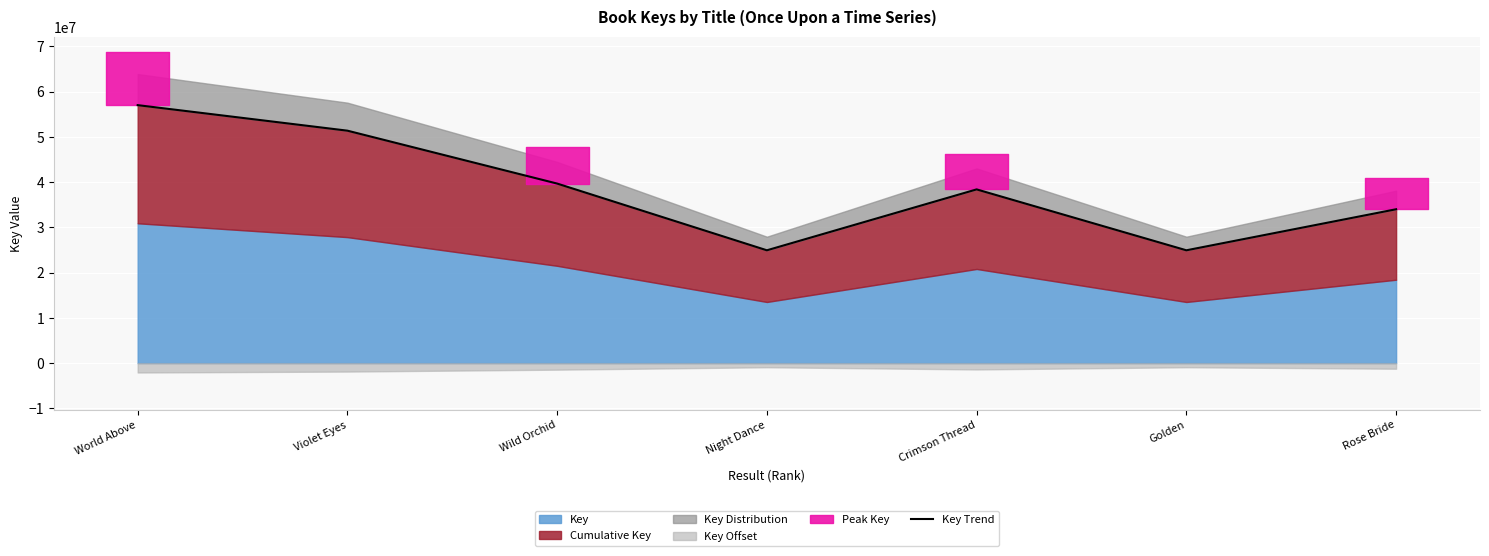

Approximately how many times larger is the value at Wild Orchid compared to Crimson Thread?

1.0